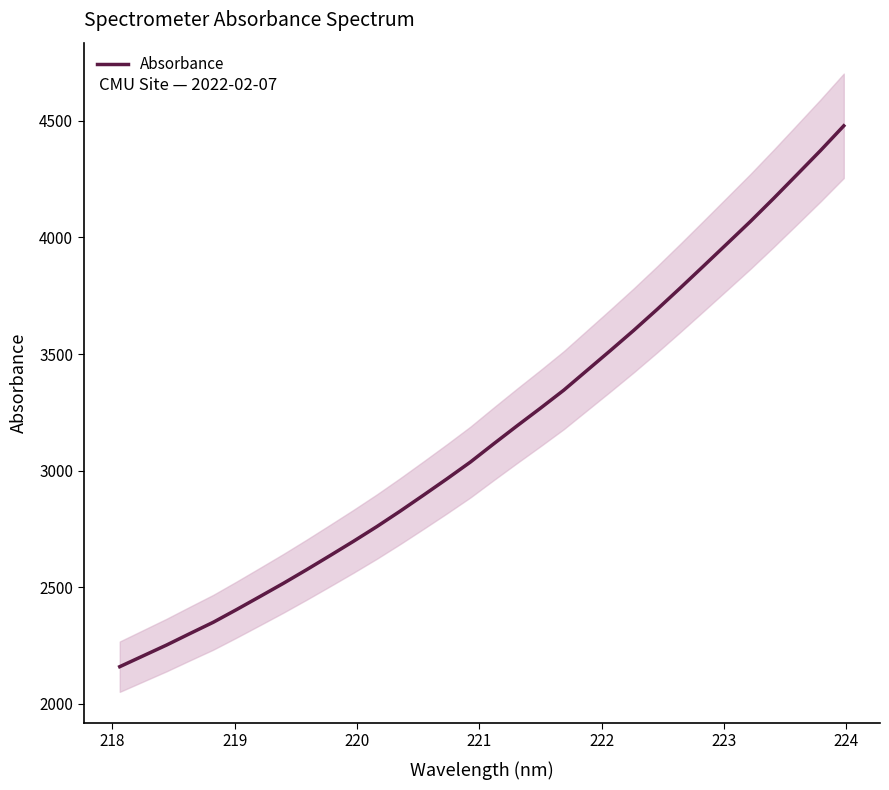

What is the lowest value of the Absorbance series?

2159.5